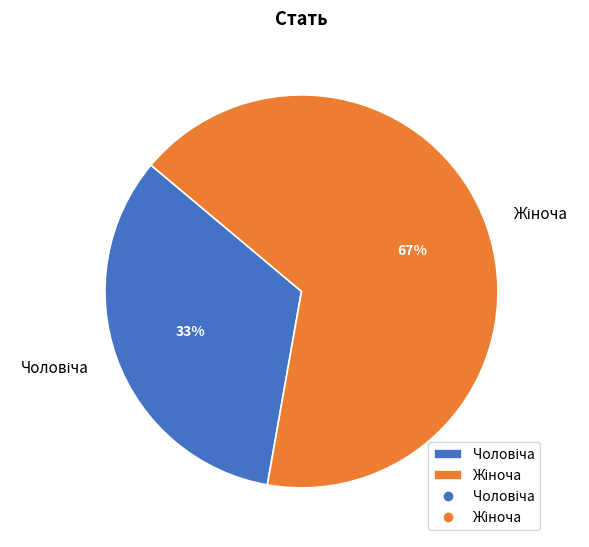

How many segments does this pie chart have?

2